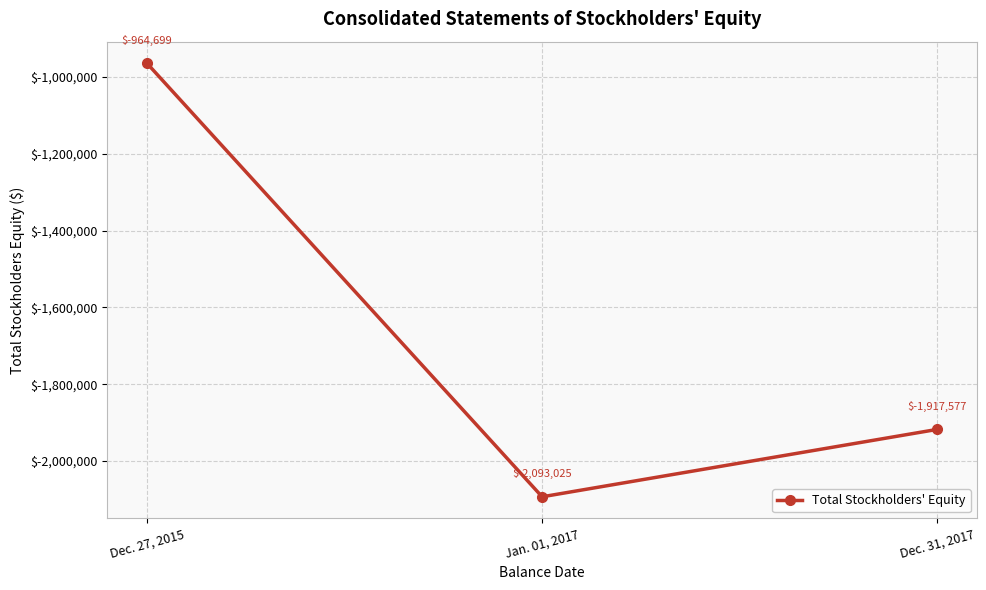

What is the smallest value displayed?

-2093025